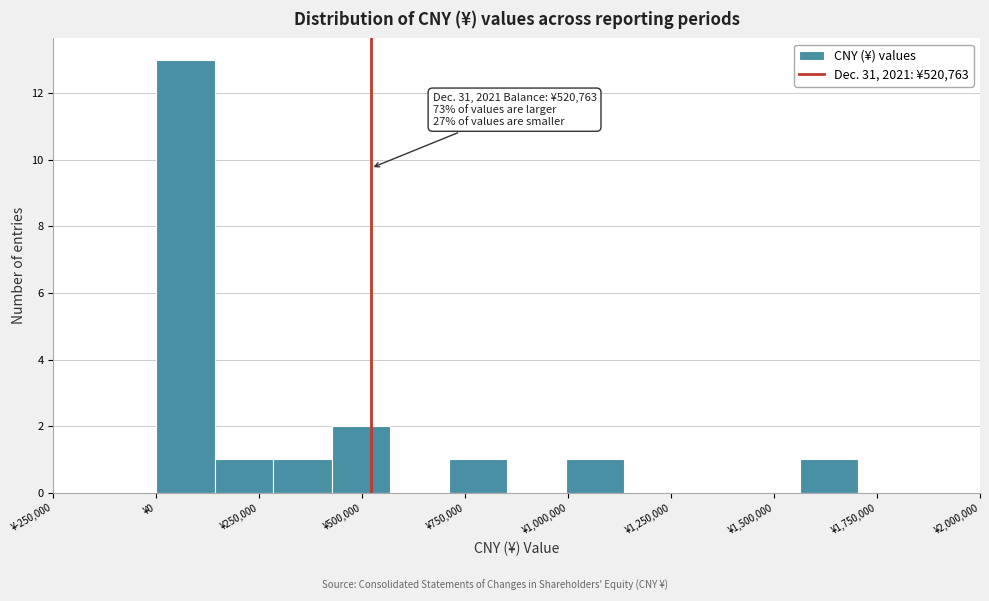

Read against the x-axis, roughly where is the centre of the tallest bar?

50000